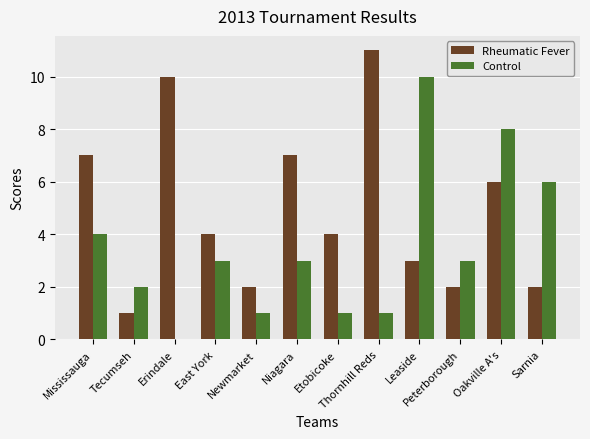

What is the sum of the Control values at Mississauga and Peterborough?

7